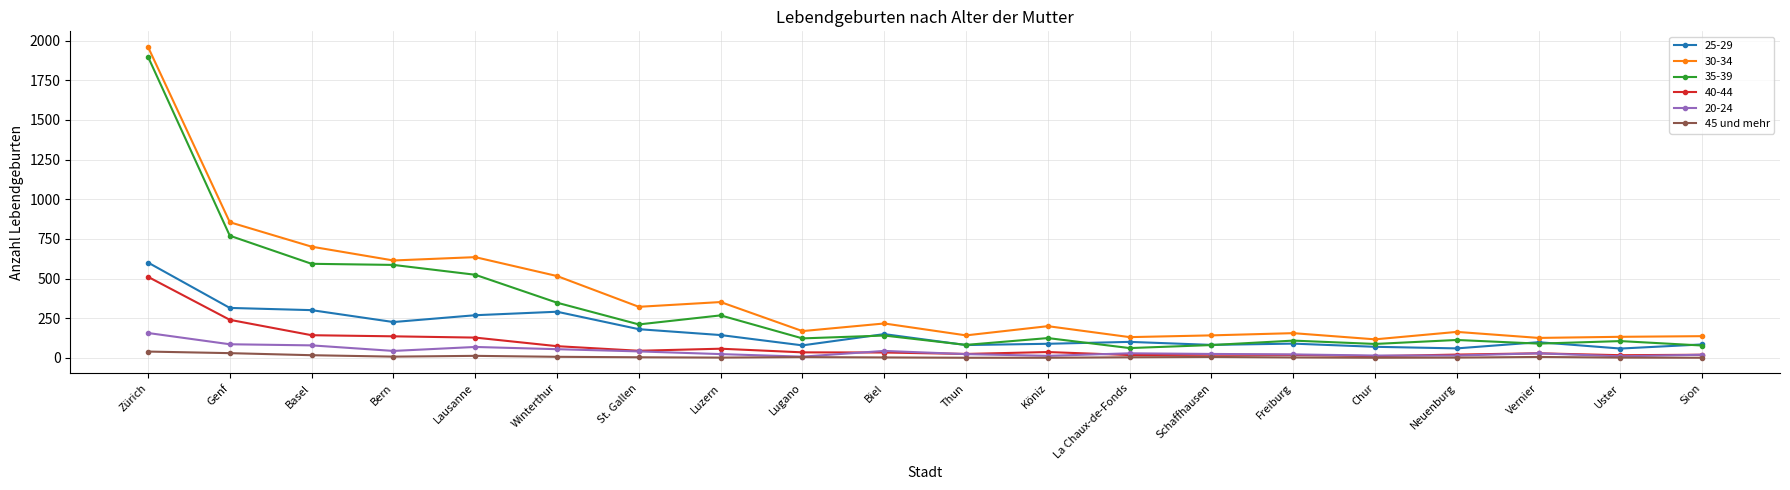

True or false: 45 und mehr has more than 0 interior local peaks.

True